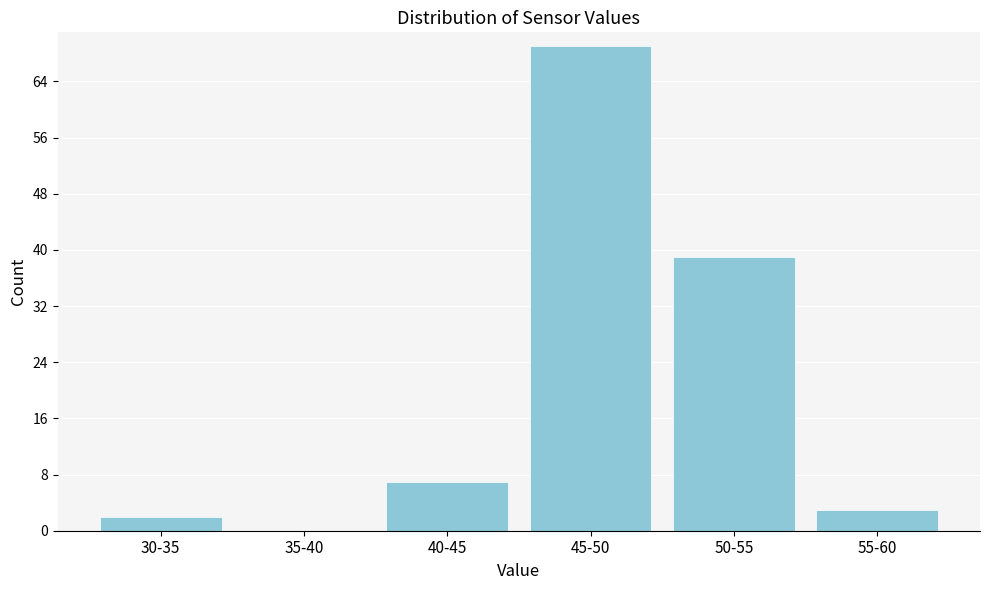

Reading right to left, extract all data points from this chart.

55-60=3	50-55=39	45-50=69	40-45=7	35-40=0	30-35=2